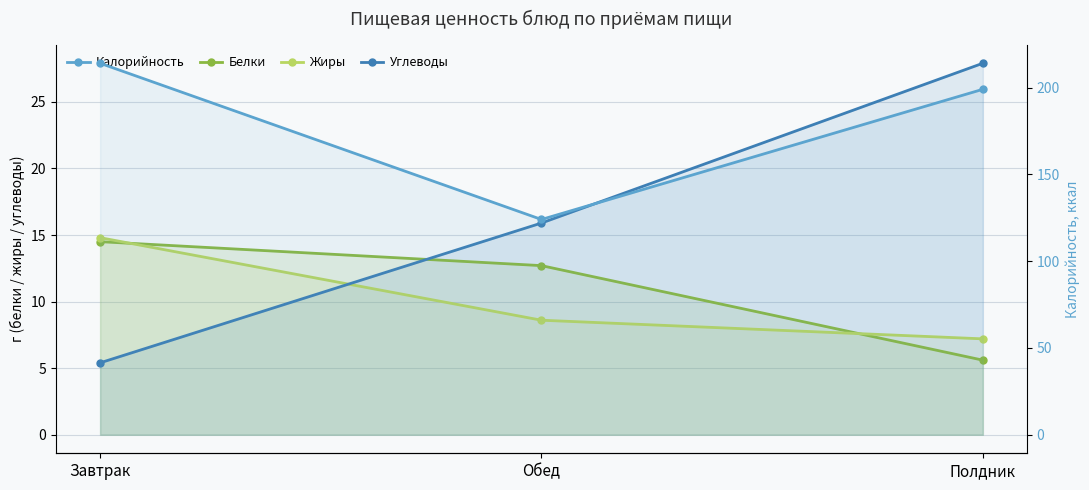

What position from the left is Полдник?

3